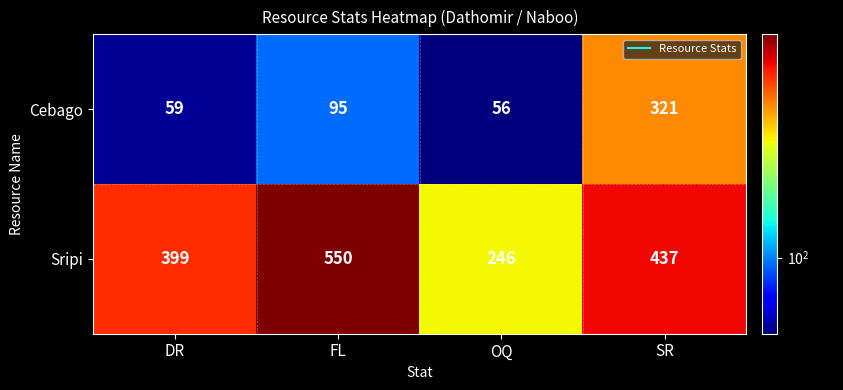

What is the sum of the Cebago values at FL and OQ?

151